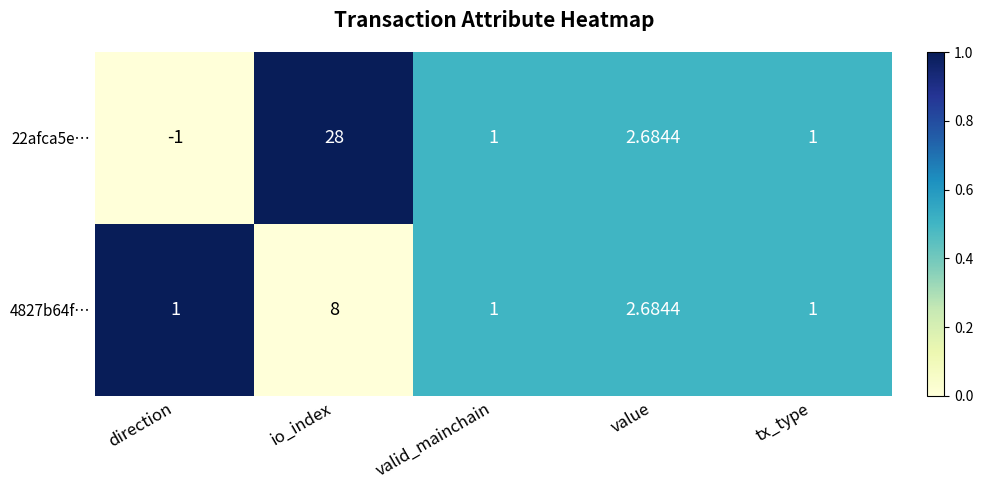

Which category has the highest value in the 4827b64f… series?

io_index